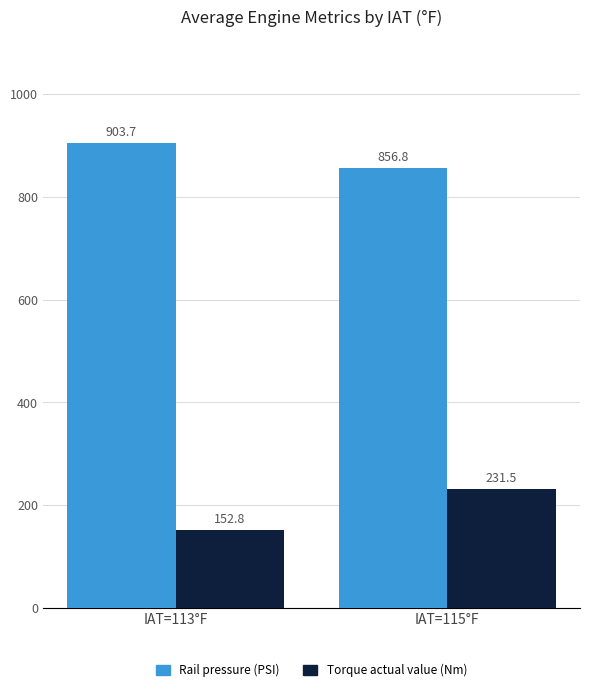

What is the average value of the Torque actual value (Nm) series?

192.2